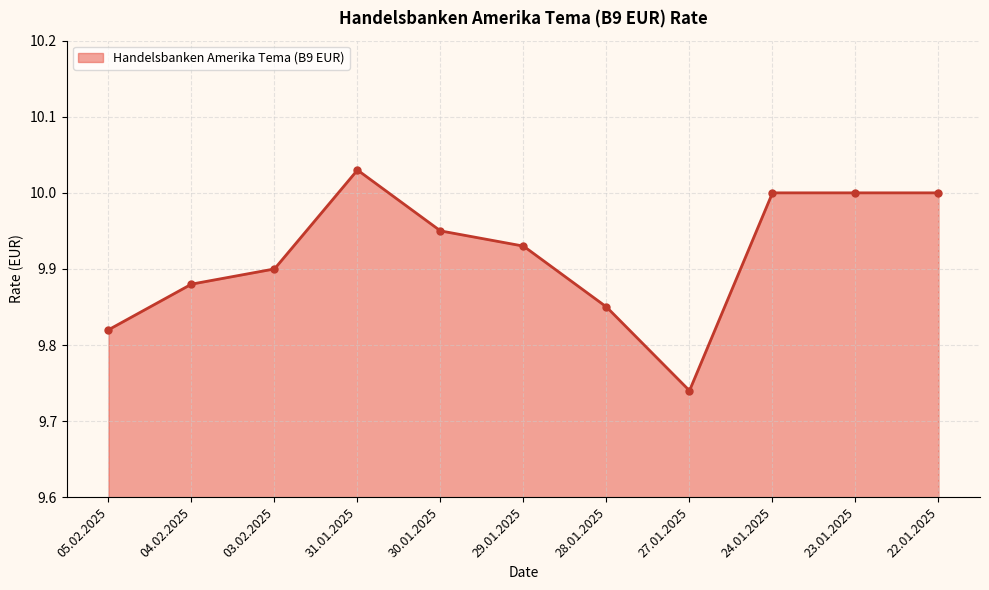

Which category has the highest value across all series?

31.01.2025